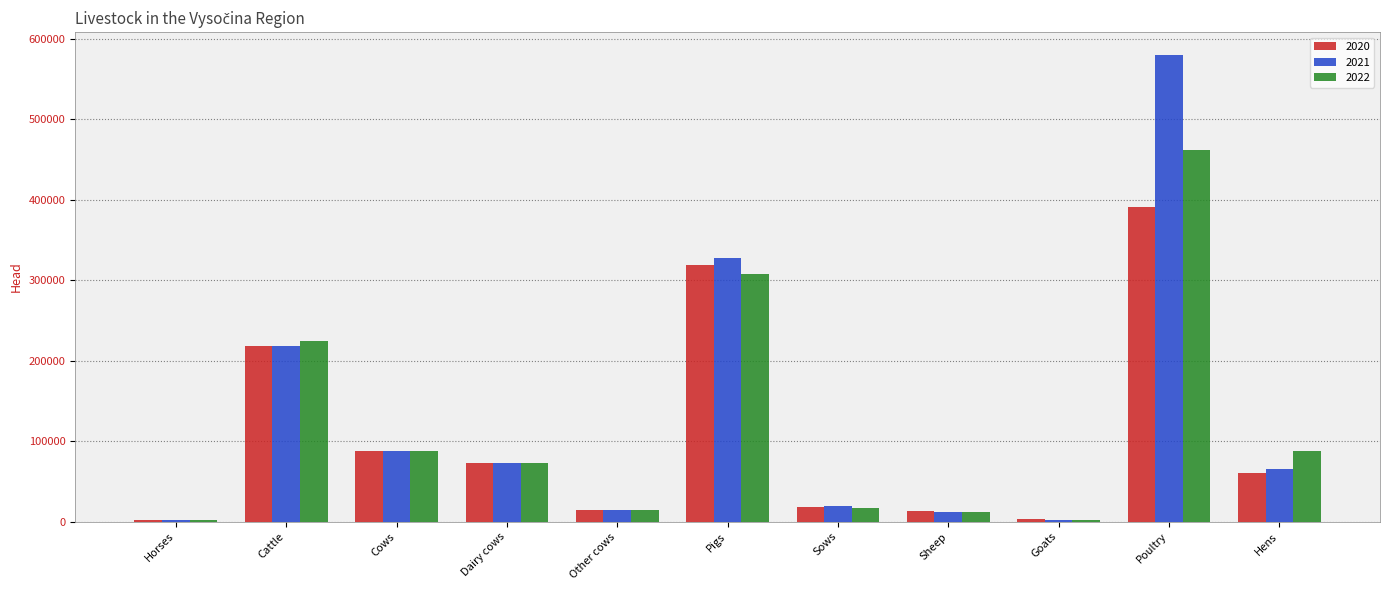

How many distinct data groups are displayed?

3